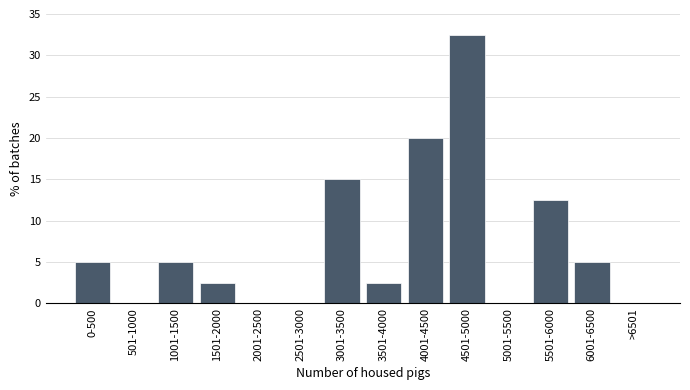

Reading right to left, list all the values displayed in this chart.

>6501=0.0	6001-6500=5.0	5501-6000=12.5	5001-5500=0.0	4501-5000=32.5	4001-4500=20.0	3501-4000=2.5	3001-3500=15.0	2501-3000=0.0	2001-2500=0.0	1501-2000=2.5	1001-1500=5.0	501-1000=0.0	0-500=5.0